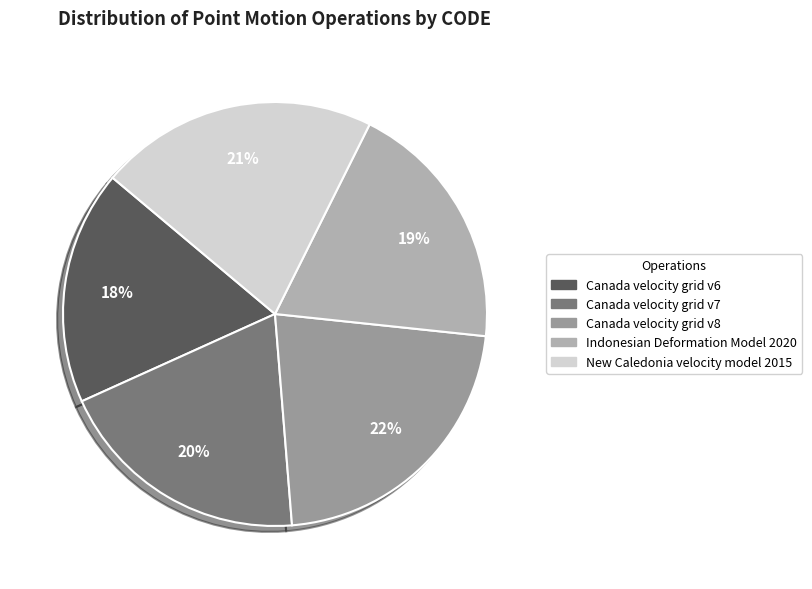

Which category has the smallest portion of the pie?

Canada velocity grid v6